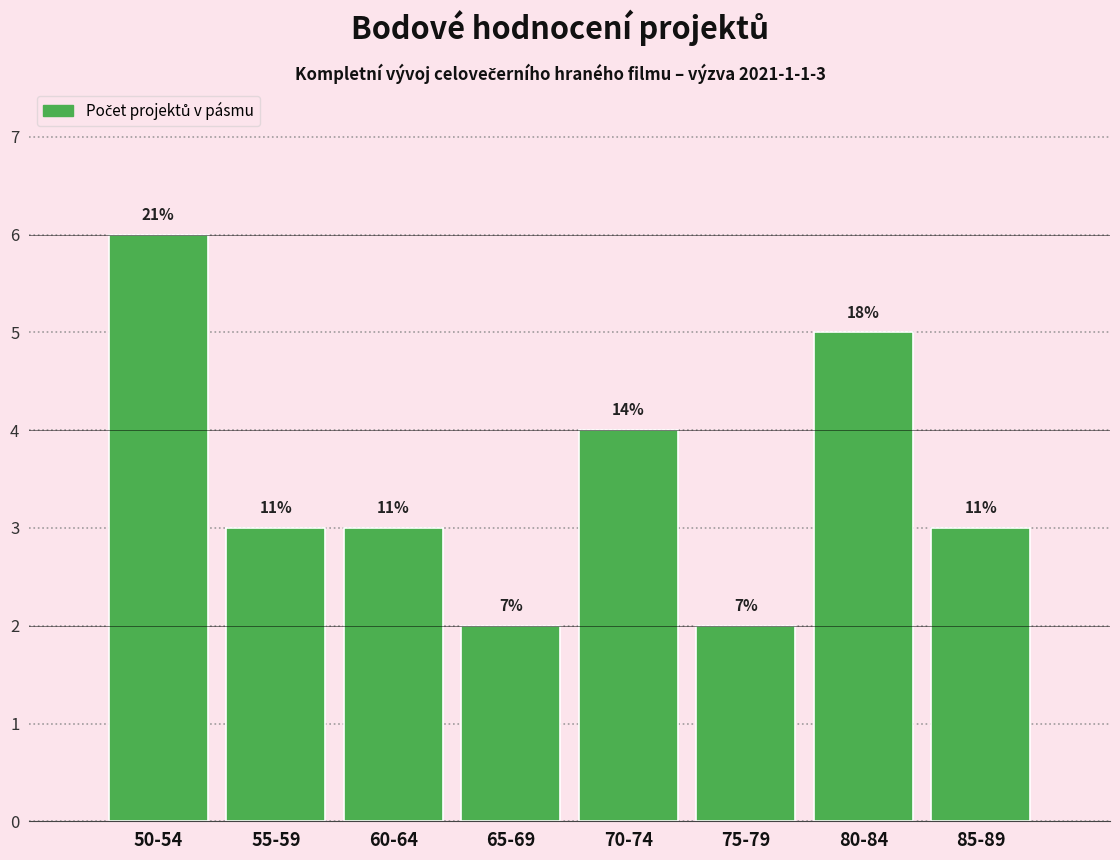

Are the bars horizontal?

No